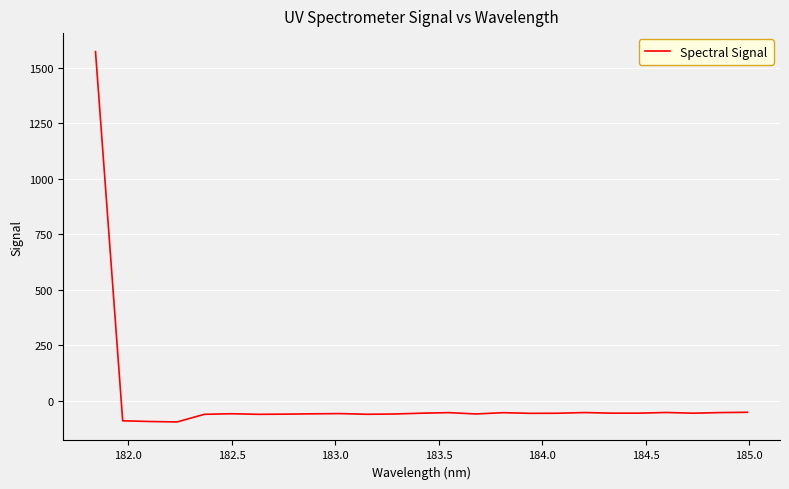

What is the difference between the maximum and minimum values?

1669.2